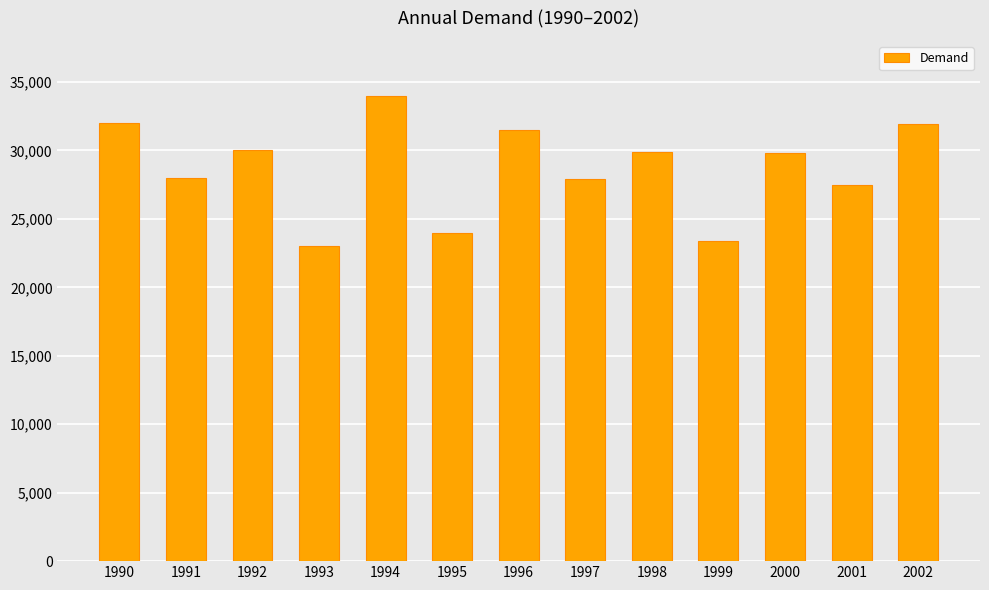

What is the value of the 1st bar from the left?

32000